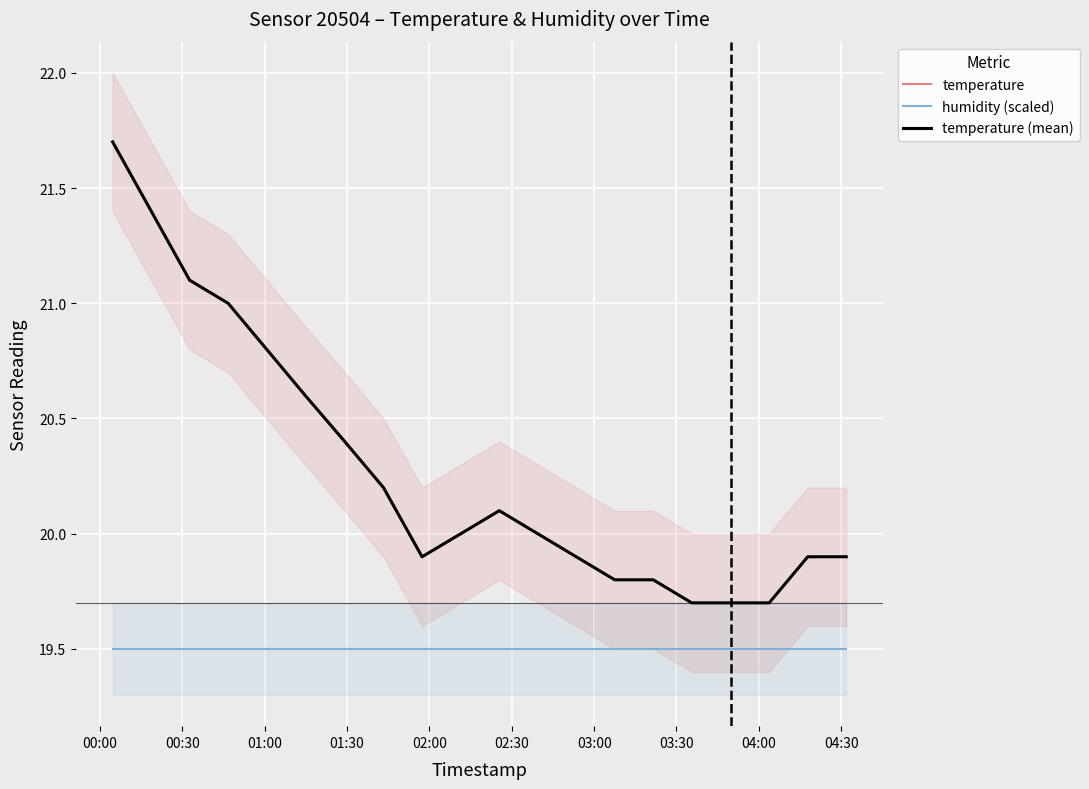

What is the sum of all humidity (scaled) values?

390.0